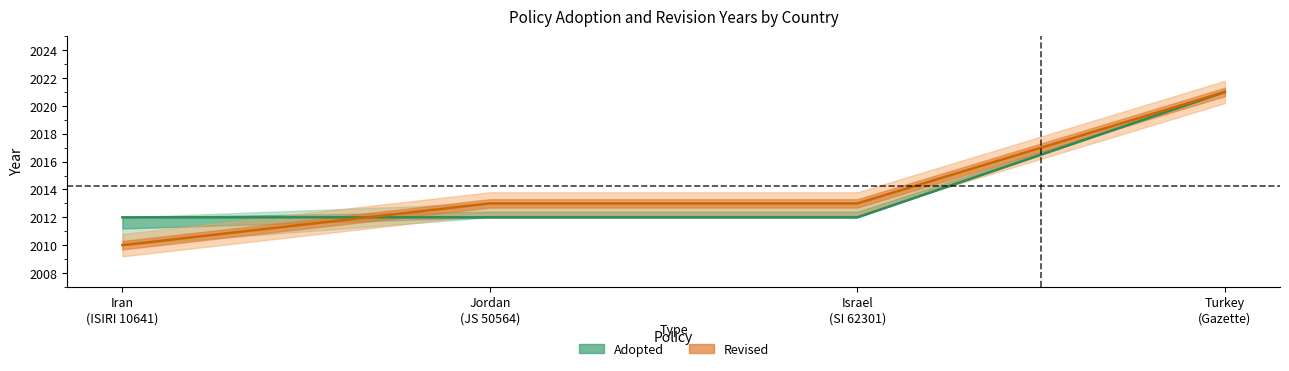

What is the difference between the maximum and minimum values in the Adopted series?

9